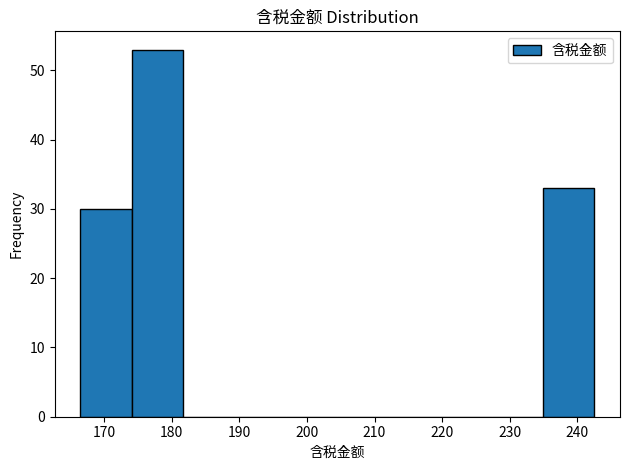

What is the height of the bar covering 235 to 243 on the x-axis? Neither the bar edges nor the heights are printed on the chart, so give them approximately, as read against the axes.

33